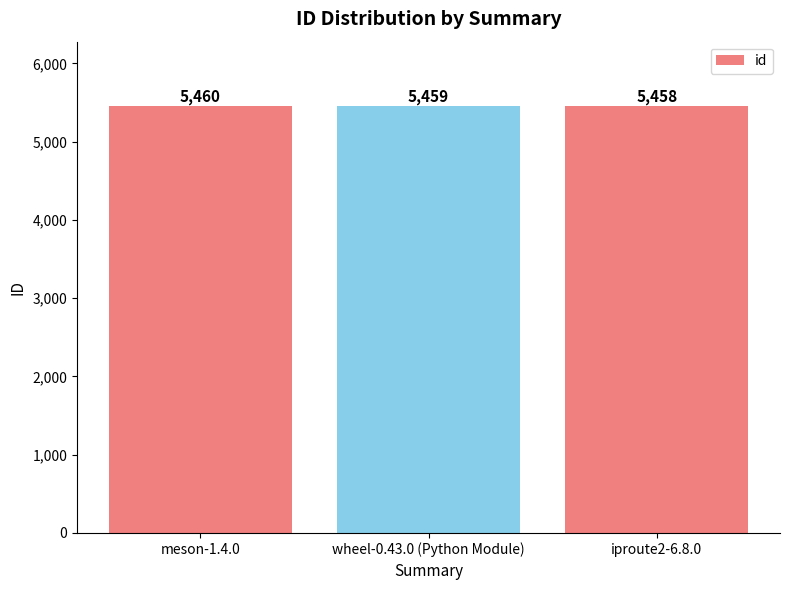

List the labels in order of value, largest first.

meson-1.4.0, wheel-0.43.0 (Python Module), iproute2-6.8.0